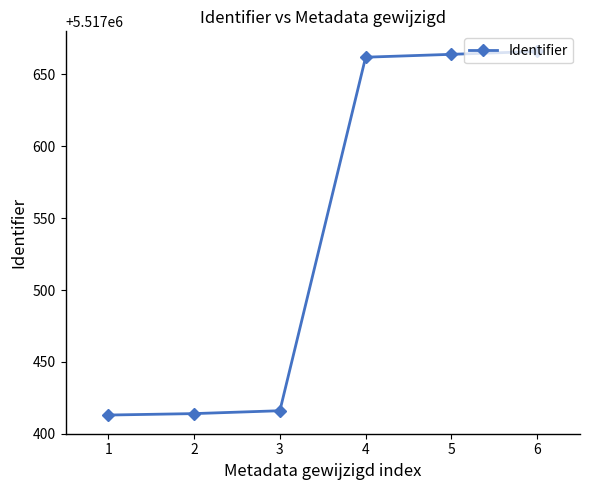

True or false: the data has more than 2 interior local peaks.

False